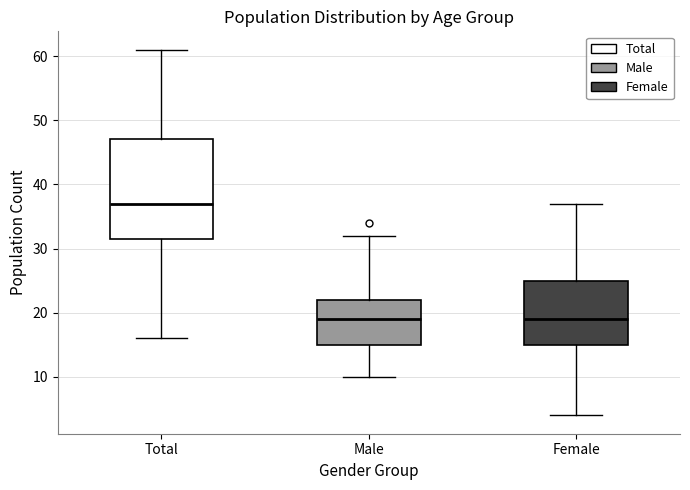

Comparing the boxes themselves (not the whiskers), which one is the tallest?

Total